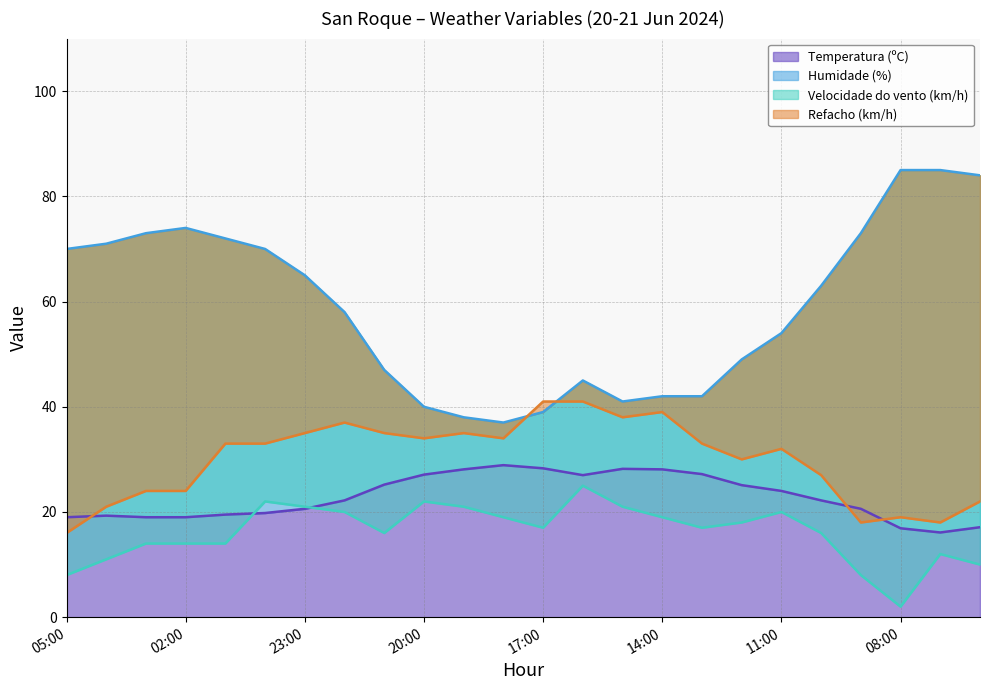

What value does the Refacho (km/h) series have at 00:00?

33.0